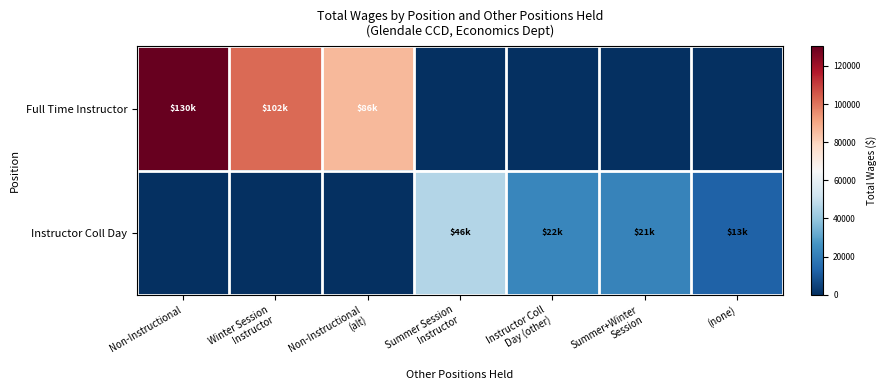

What is the spread (max minus min) of values at Summer Session
Instructor?

45944